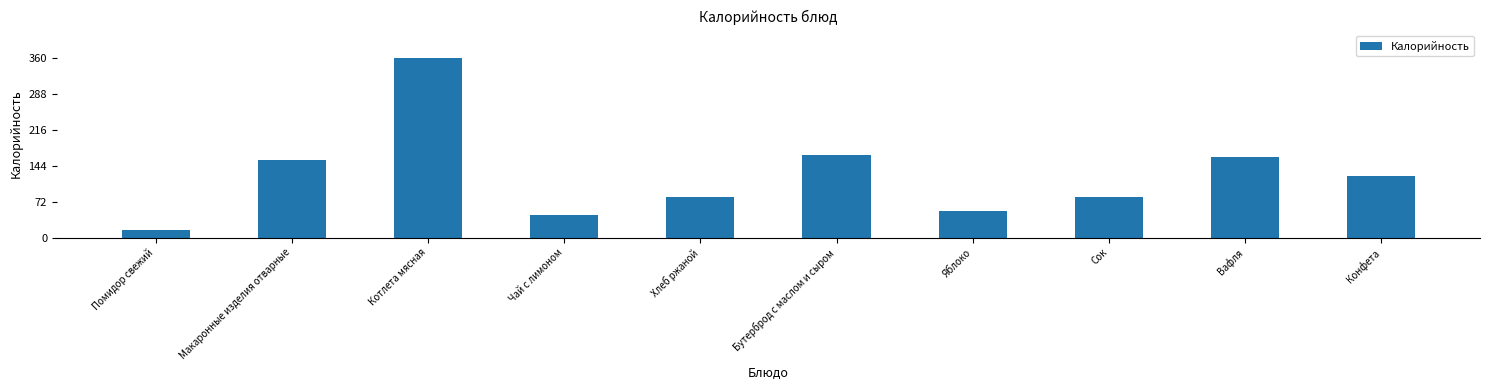

Are the bars grouped side by side (vs. stacked)?

No